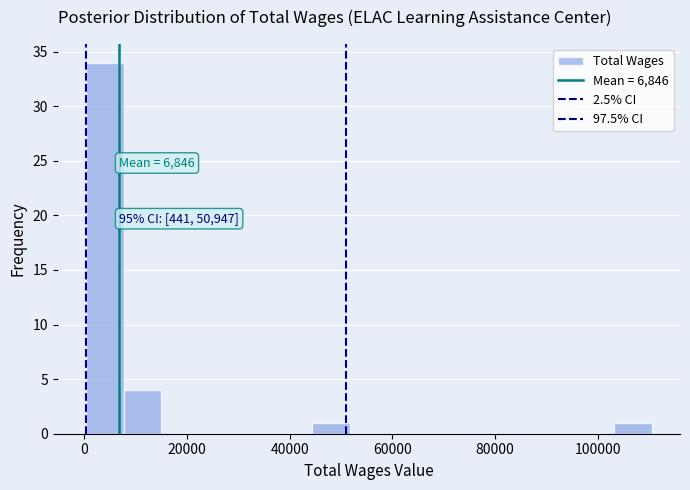

Read against the x-axis, roughly where is the centre of the tallest bar?

4000